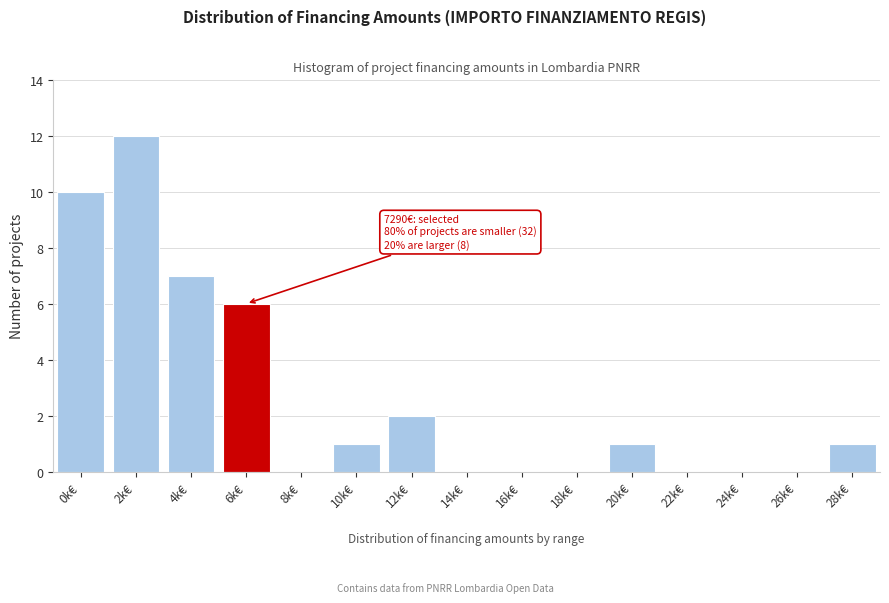

Reading left to right, extract all data points from this chart.

0k€=10	2k€=12	4k€=7	6k€=6	8k€=0	10k€=1	12k€=2	14k€=0	16k€=0	18k€=0	20k€=1	22k€=0	24k€=0	26k€=0	28k€=1